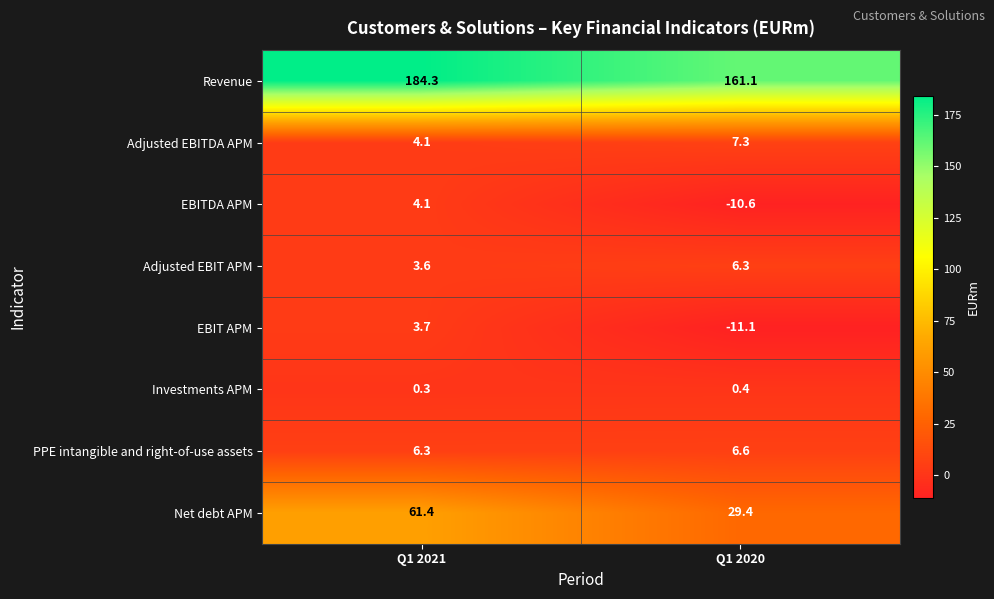

Reading right to left, extract all data points from this chart.

Revenue: Q1 2020=161.1	Q1 2021=184.3
Adjusted EBITDA APM: Q1 2020=7.3	Q1 2021=4.1
EBITDA APM: Q1 2020=-10.6	Q1 2021=4.1
Adjusted EBIT APM: Q1 2020=6.3	Q1 2021=3.6
EBIT APM: Q1 2020=-11.1	Q1 2021=3.7
Investments APM: Q1 2020=0.4	Q1 2021=0.3
PPE intangible and right-of-use assets: Q1 2020=6.6	Q1 2021=6.3
Net debt APM: Q1 2020=29.4	Q1 2021=61.4